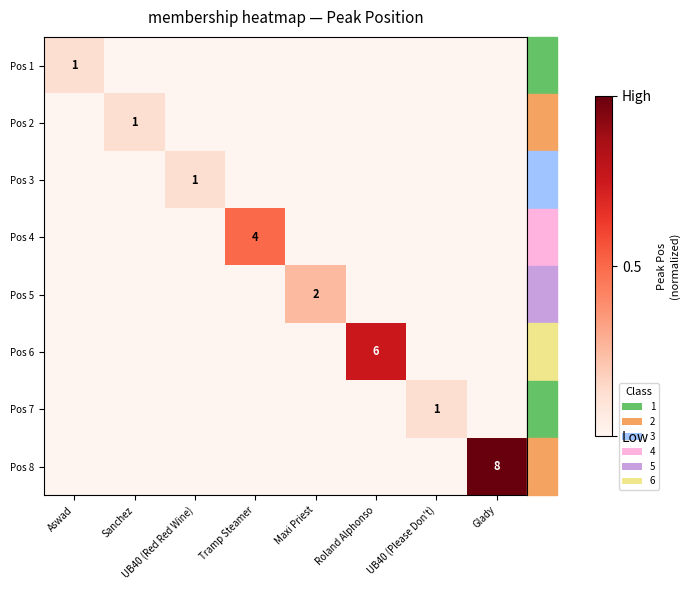

True or false: Pos 8 has a value of 8 at Glady.

True